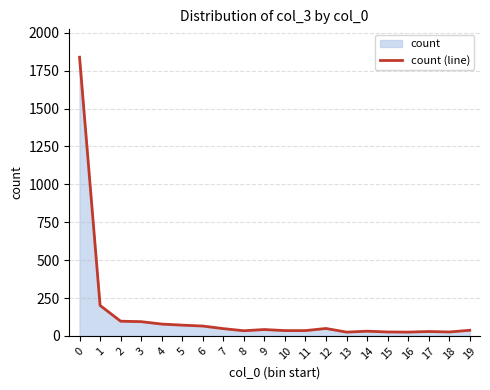

How many interior local valleys (lower than both neighbors) does the data have?

4